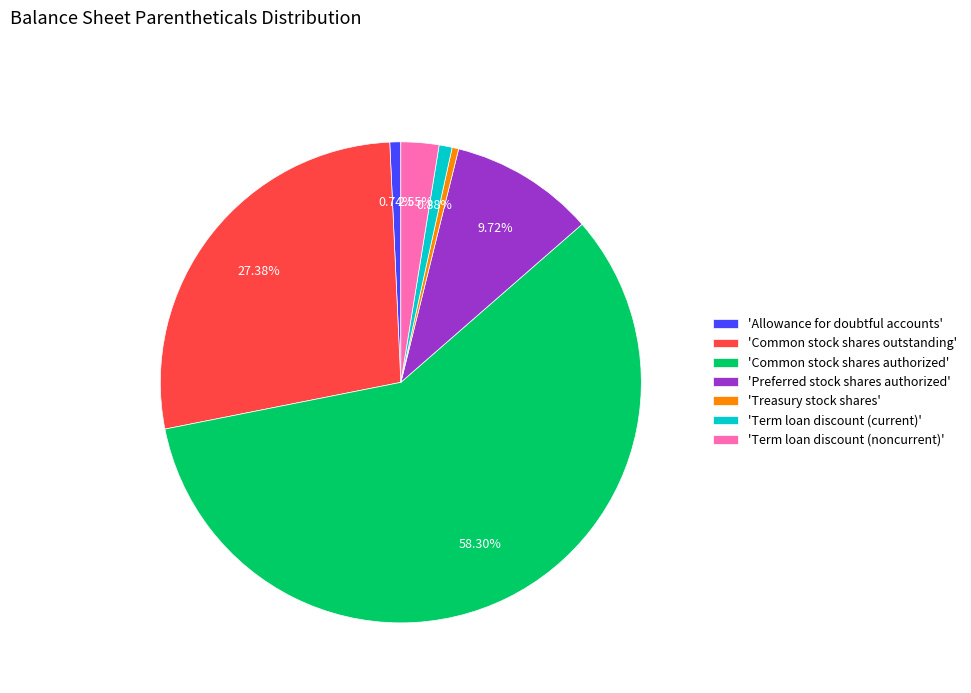

Which slice represents more than half of the pie?

'Common stock shares authorized'